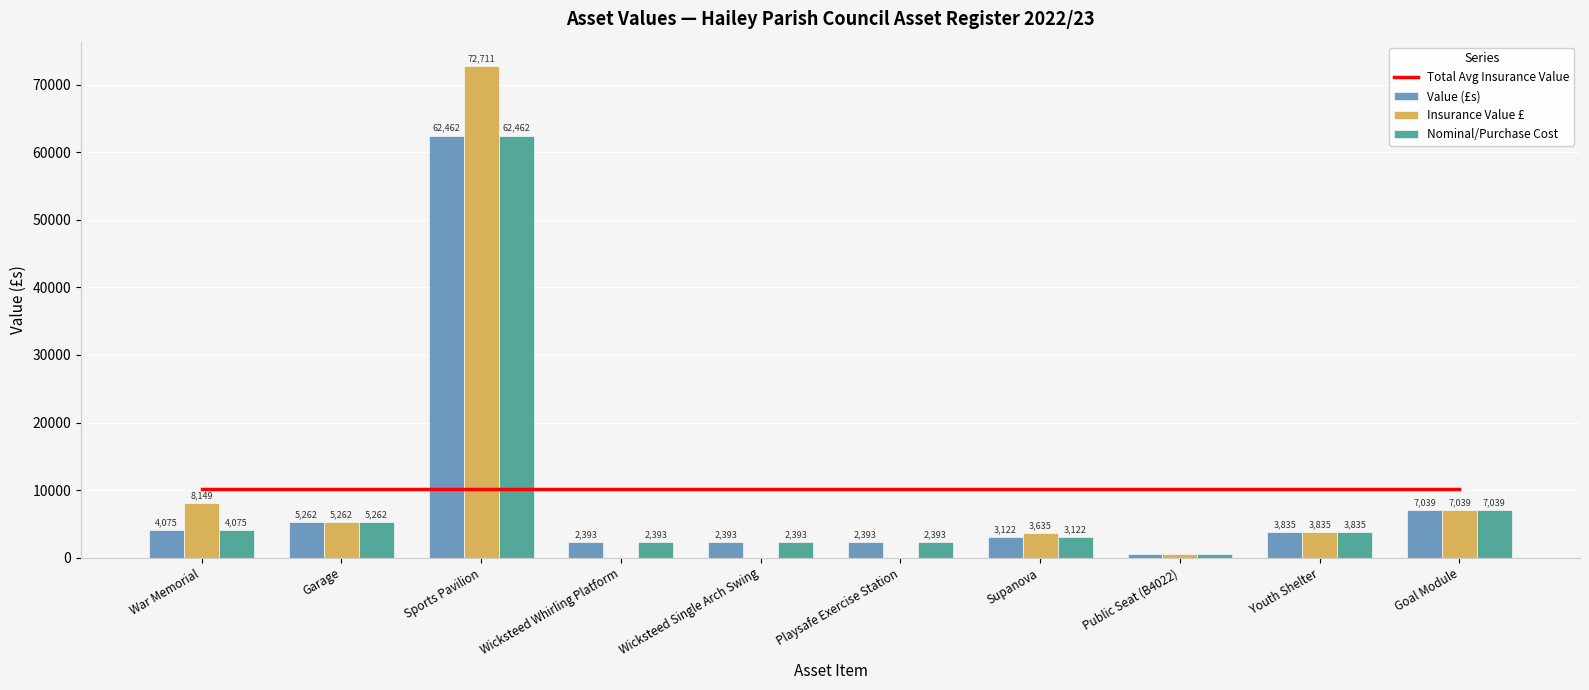

The value of Value (£s) at Public Seat (B4022) is 189.6. True or false?

False